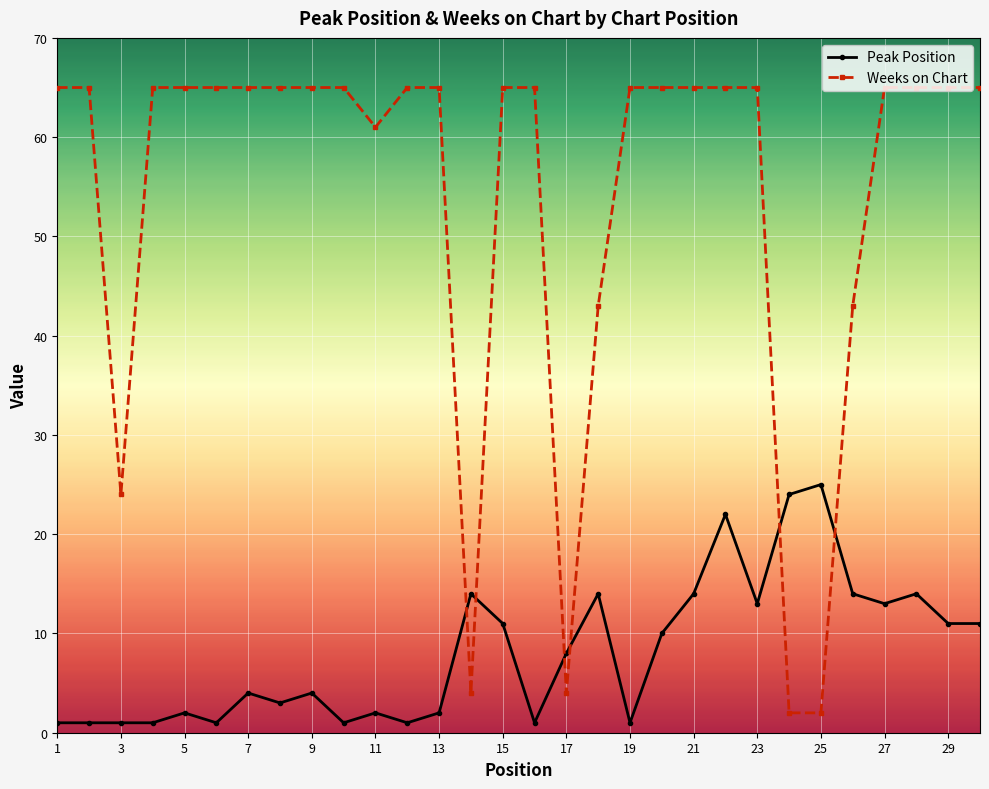

Which series has the widest spread of values?

Weeks on Chart